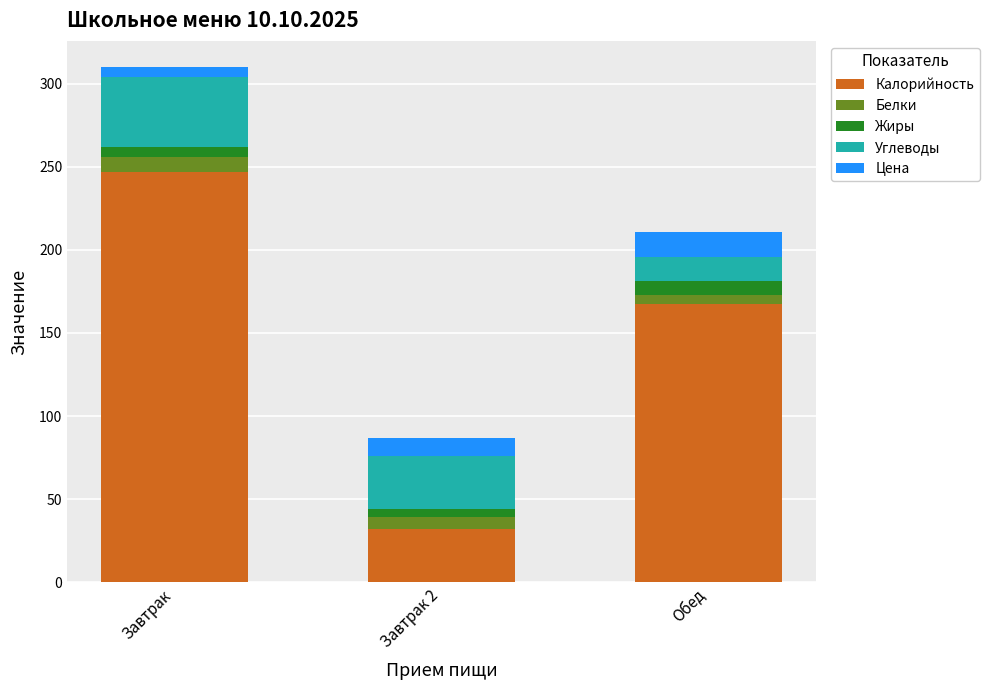

Which category has the lowest value in the Калорийность series?

Завтрак 2